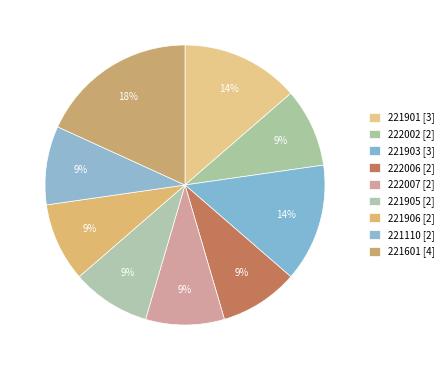

To the nearest percent, what is the difference between the largest and smallest slice percentages?

9%